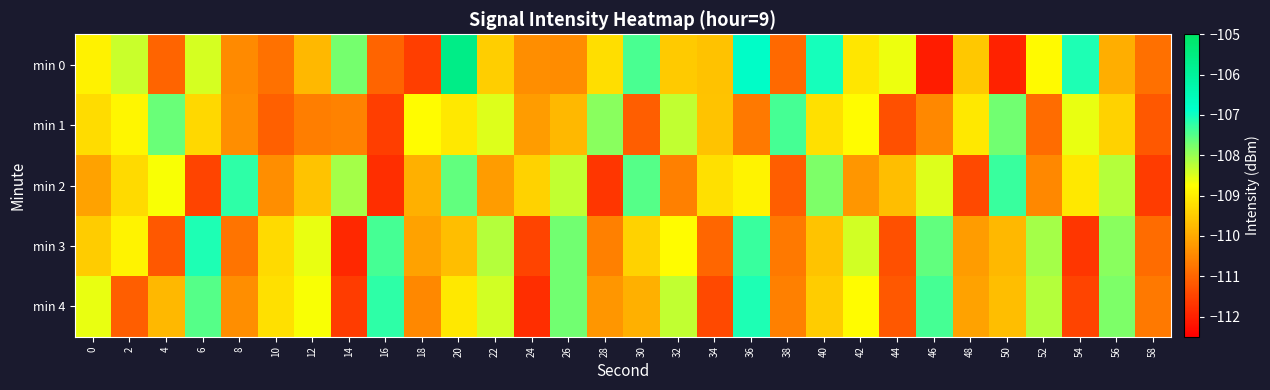

Between 4 and 46, which is larger?

4